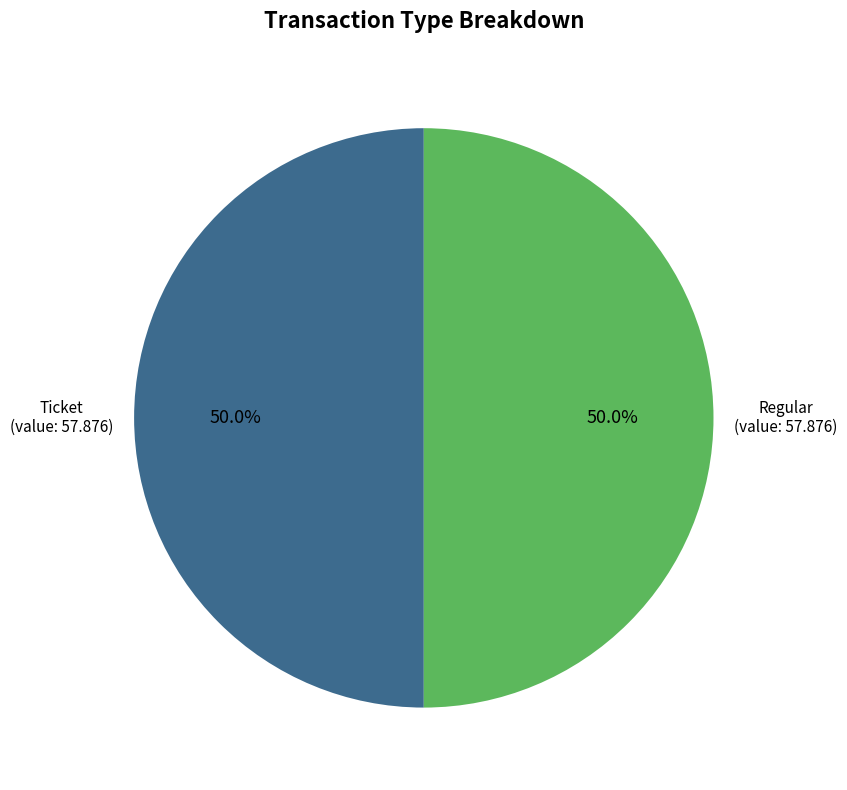

What is the ratio of the value at Regular to the value at Ticket?

1.0